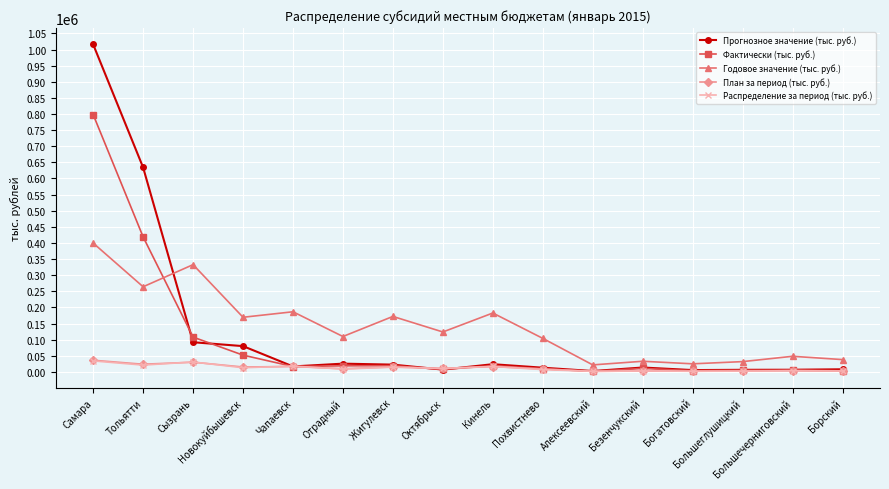

What is the greatest value displayed?

1015976.1